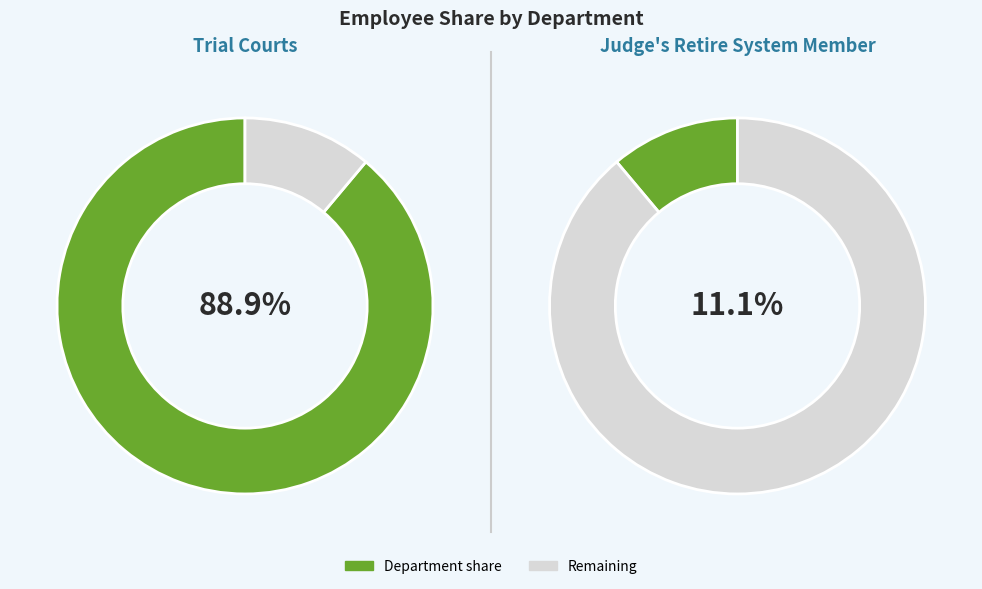

Is it true that Judge's Retire System Member is 11% of the pie?

True